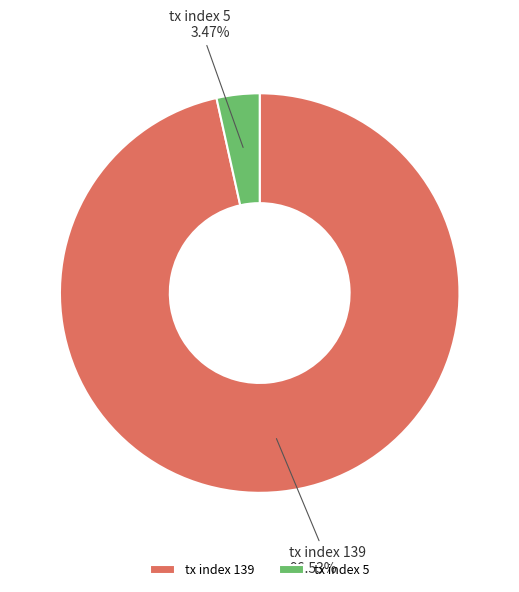

Is tx index 5 the majority of the pie?

No